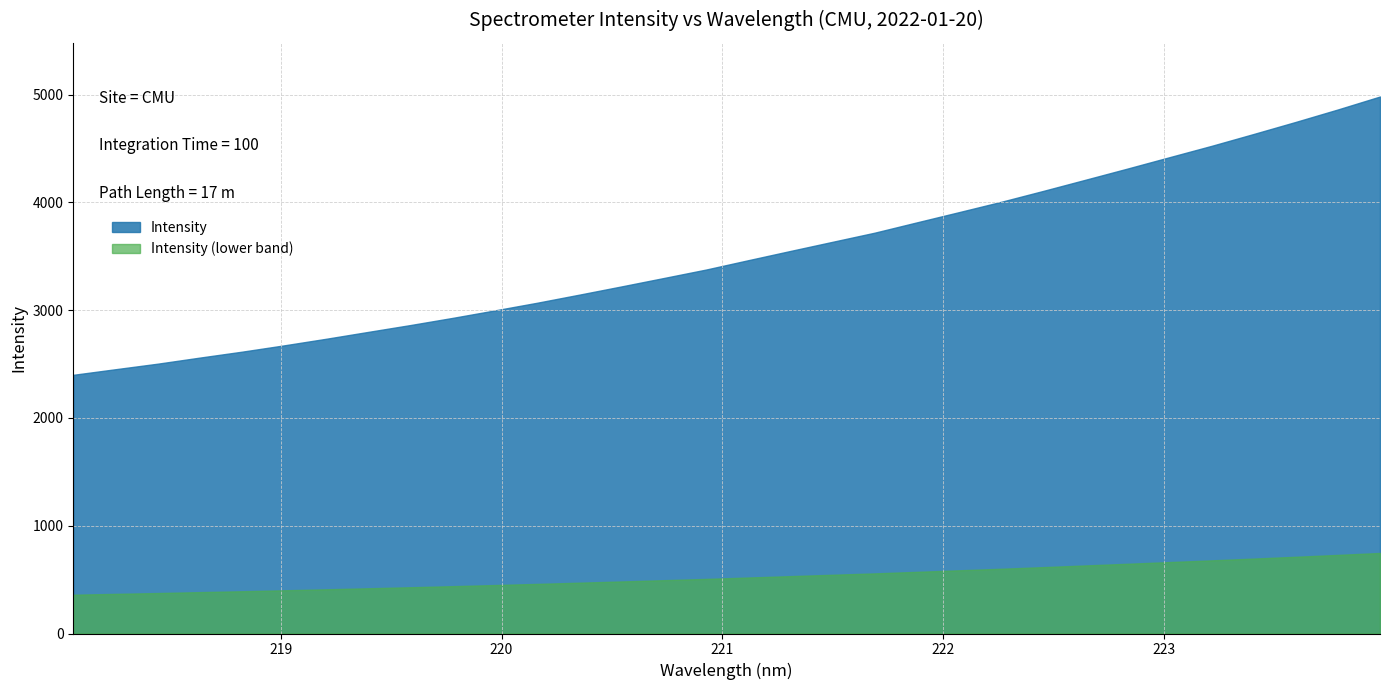

What is the minimum value shown in the chart?

360.0